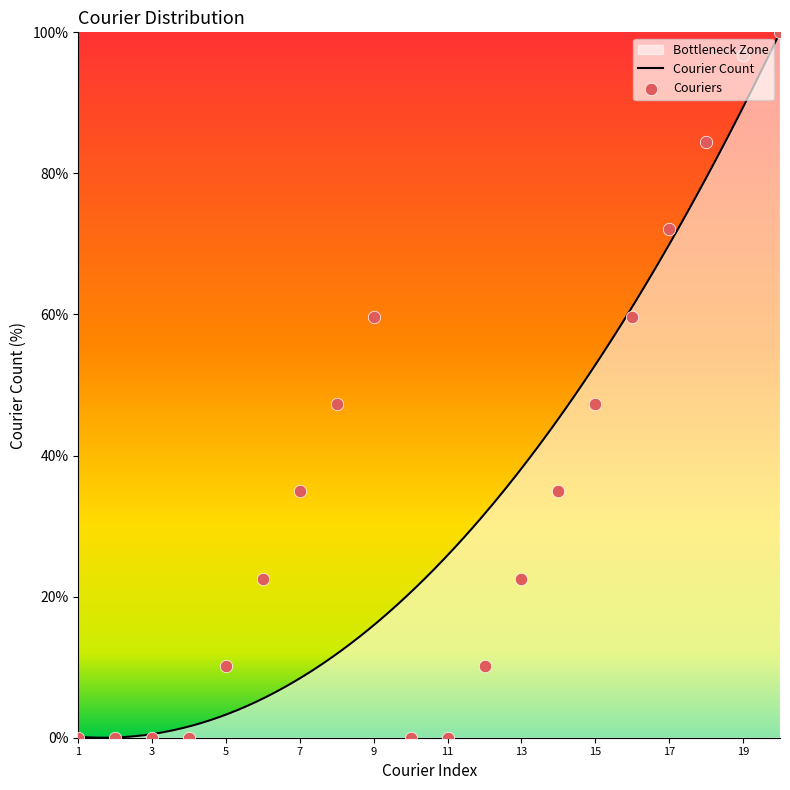

Between 8 and 20, which is larger?

20